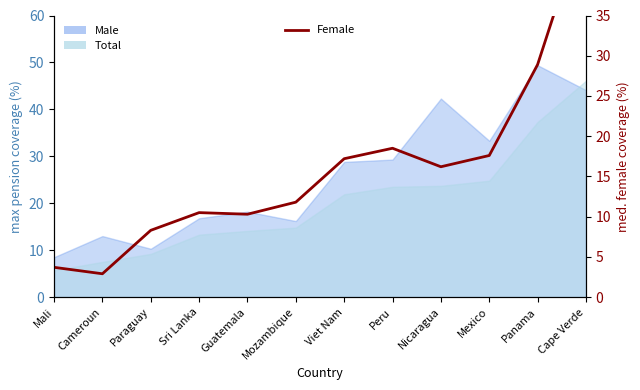

At which label is the value closest to 25?

Panama